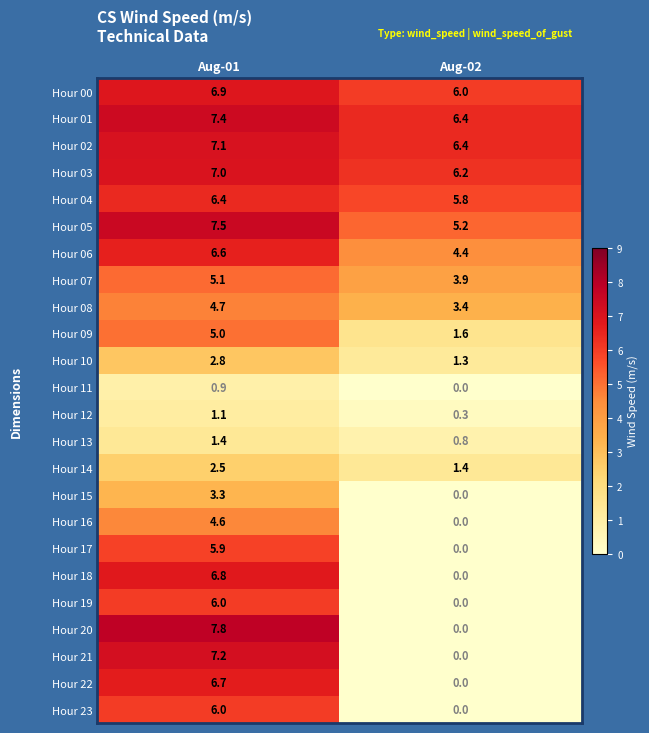

What is the difference between the Hour 18 values at Aug-02 and Aug-01?

6.8